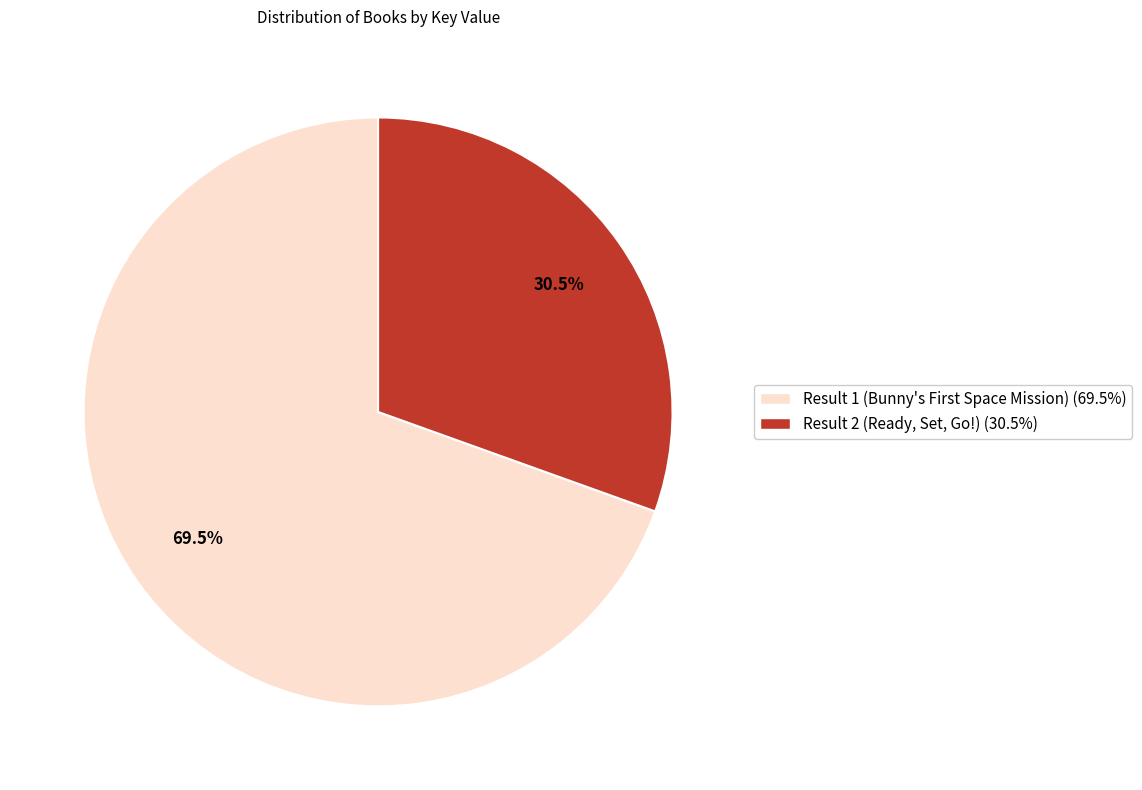

Does any single category account for the majority?

Yes